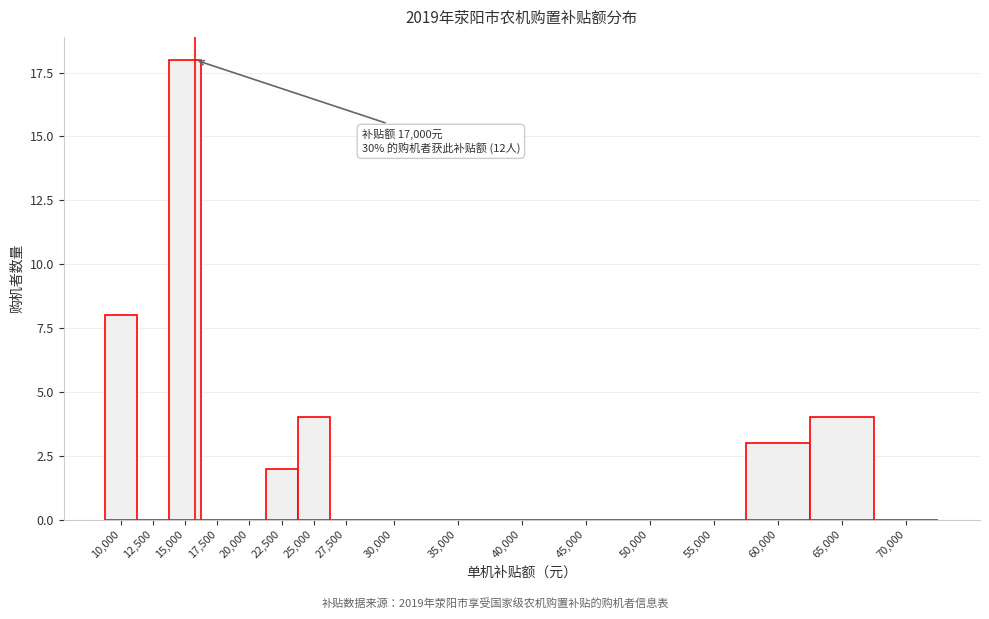

Reading right to left, extract all data points from this chart.

70,000=0	65,000=4	60,000=3	55,000=0	50,000=0	45,000=0	40,000=0	35,000=0	30,000=0	27,500=0	25,000=4	22,500=2	20,000=0	17,500=0	15,000=18	12,500=0	10,000=8